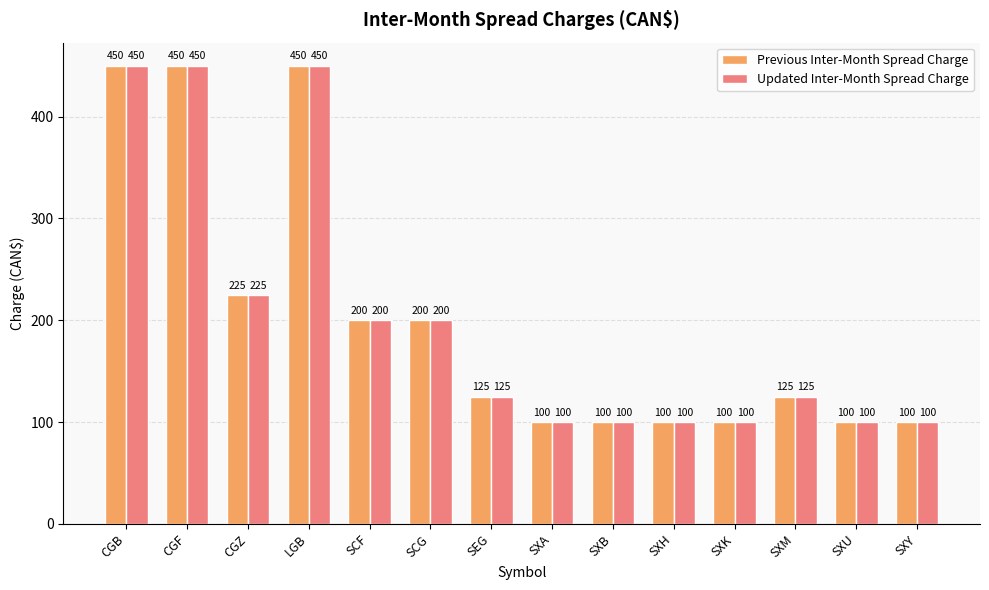

The Updated Inter-Month Spread Charge series shows 200 at SCG. True or false?

True